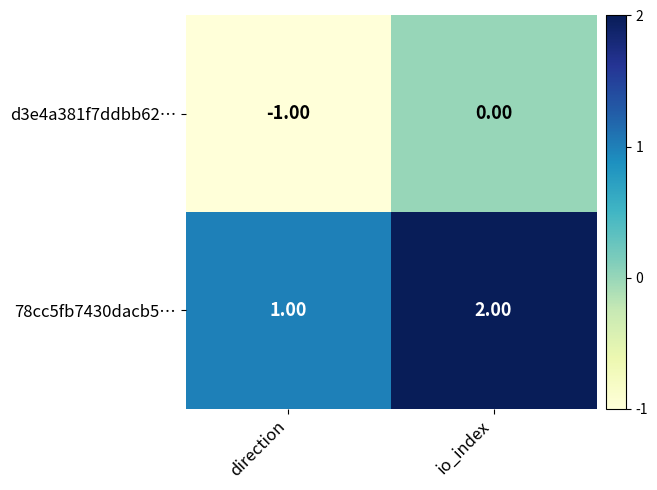

Where is d3e4a381f7ddbb62… nearest to the value 0?

io_index